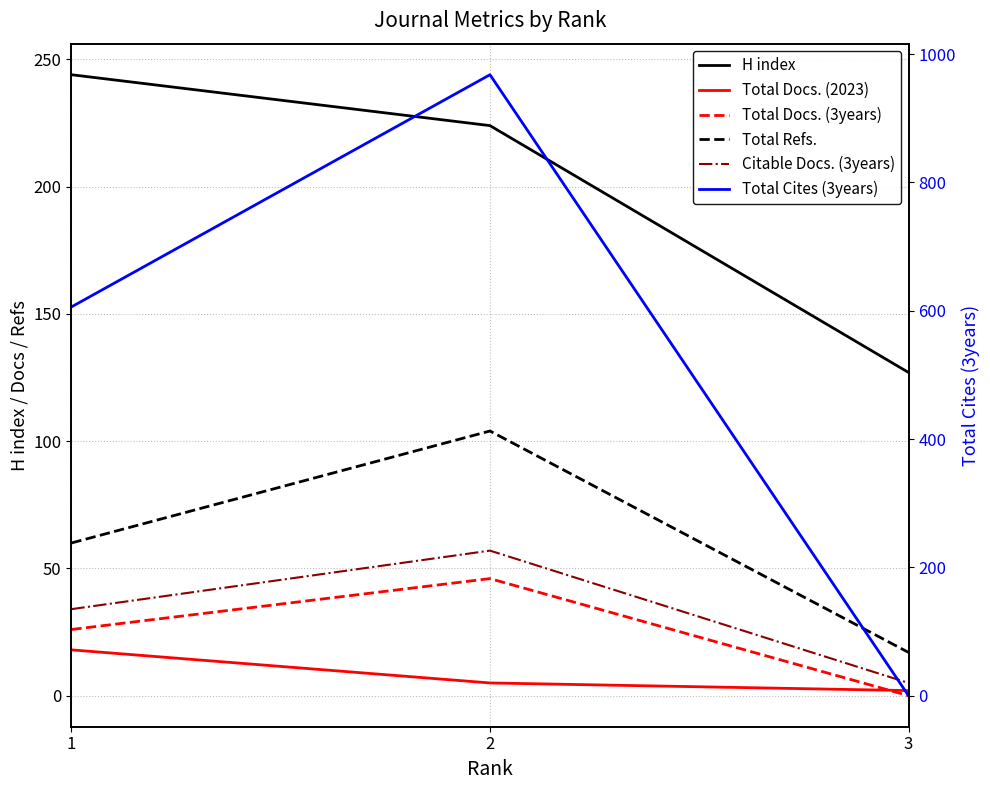

Count the number of data series in this chart.

6